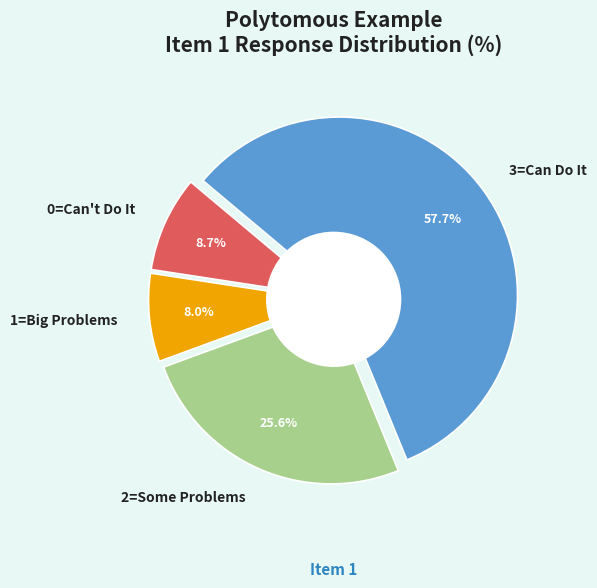

Is it true that 0=Can't Do It is 18% of the pie?

False